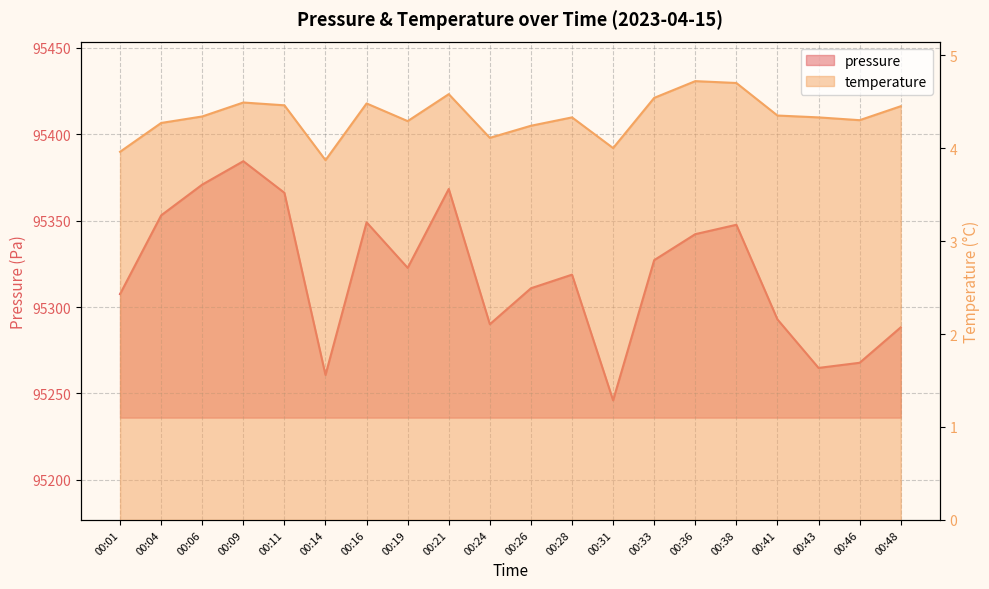

How many data points in temperature are less than 4?

2